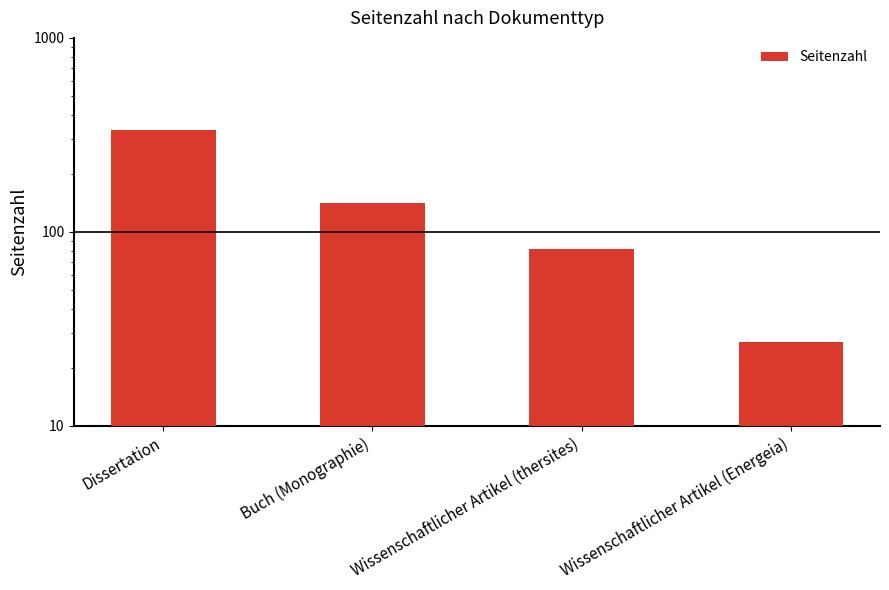

What is the change in value from Dissertation to Wissenschaftlicher Artikel (thersites)?

-254